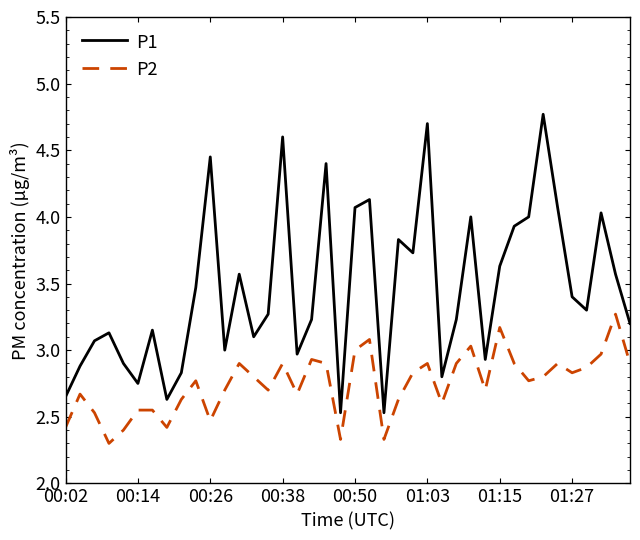

Which series has the widest spread of values?

P1